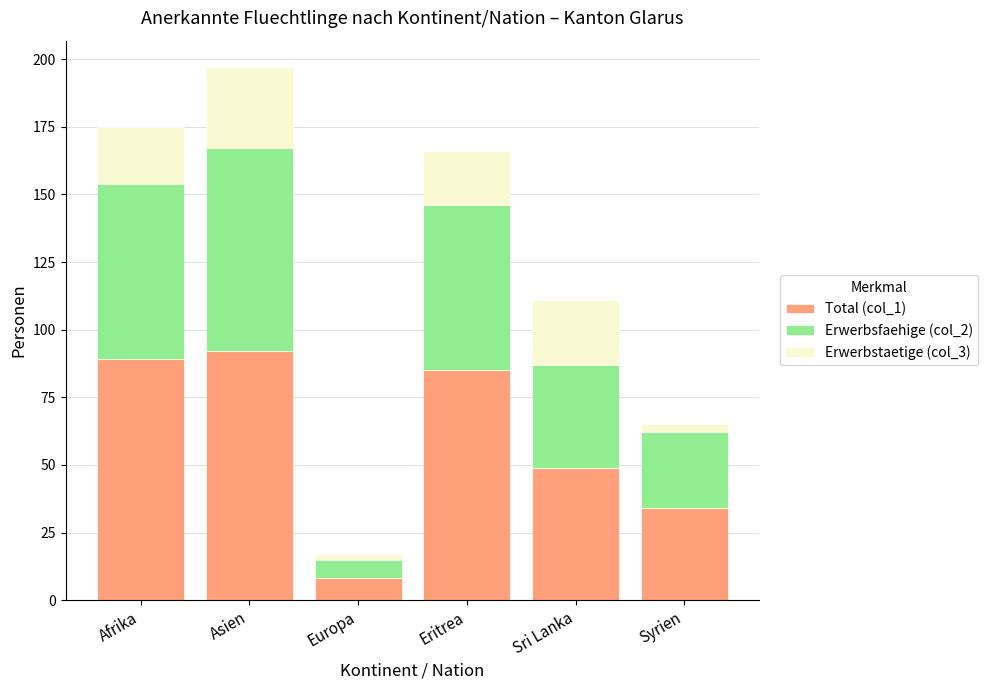

Is it true that Total (col_1) equals 8 at Europa?

True